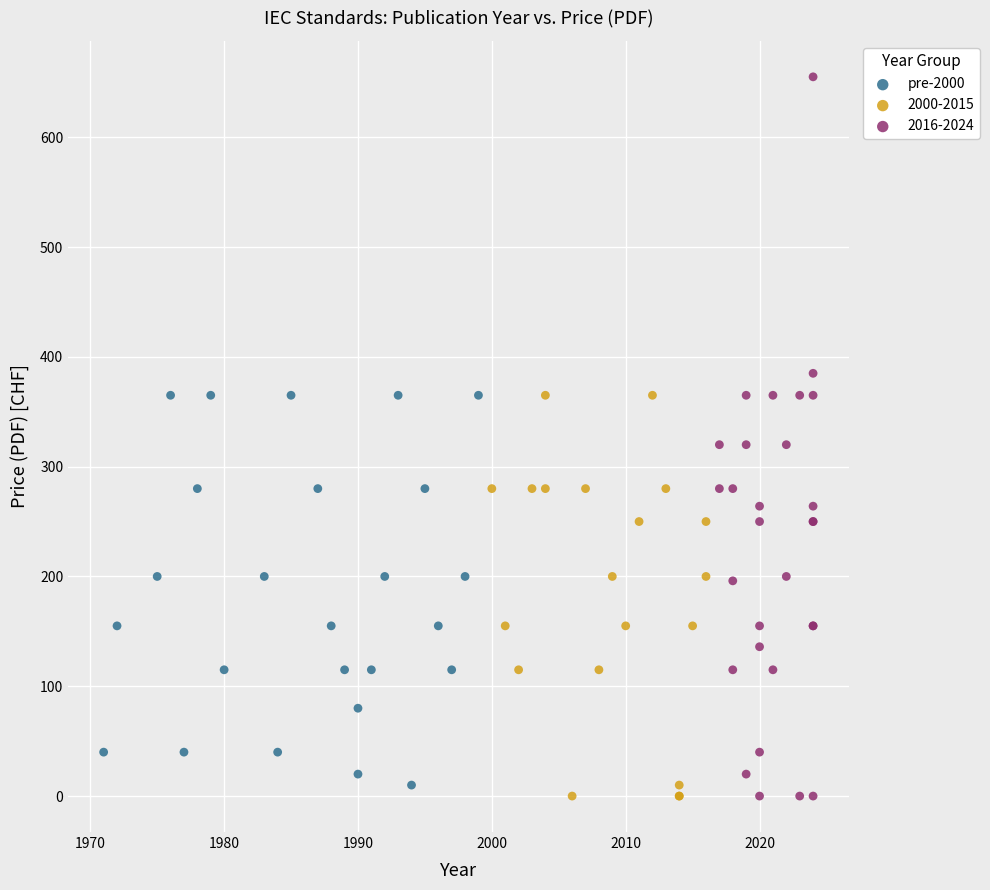

Which series contains the highest Y value?

2016-2024